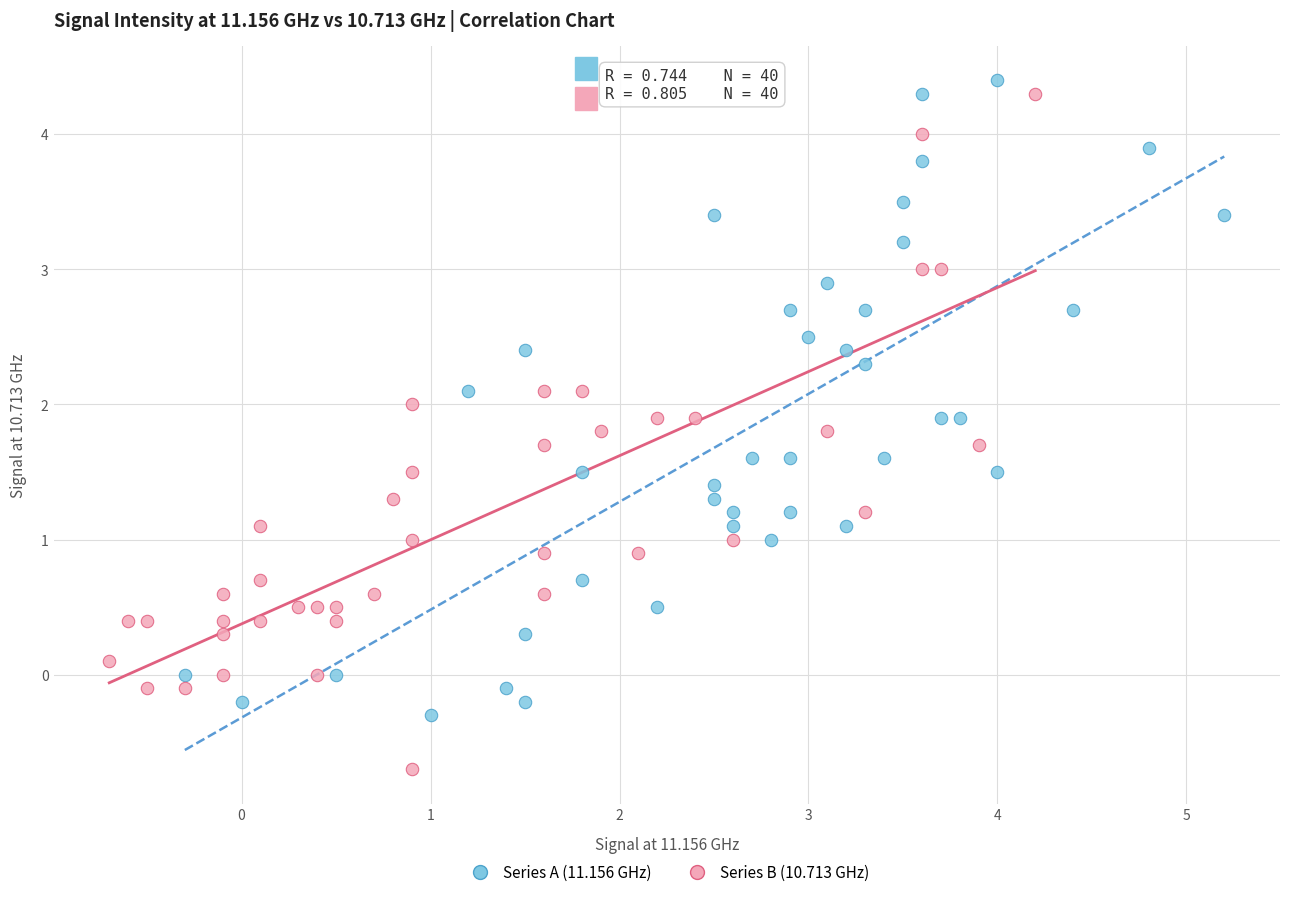

Which series has the widest spread of Y values?

Series B (10.713 GHz)